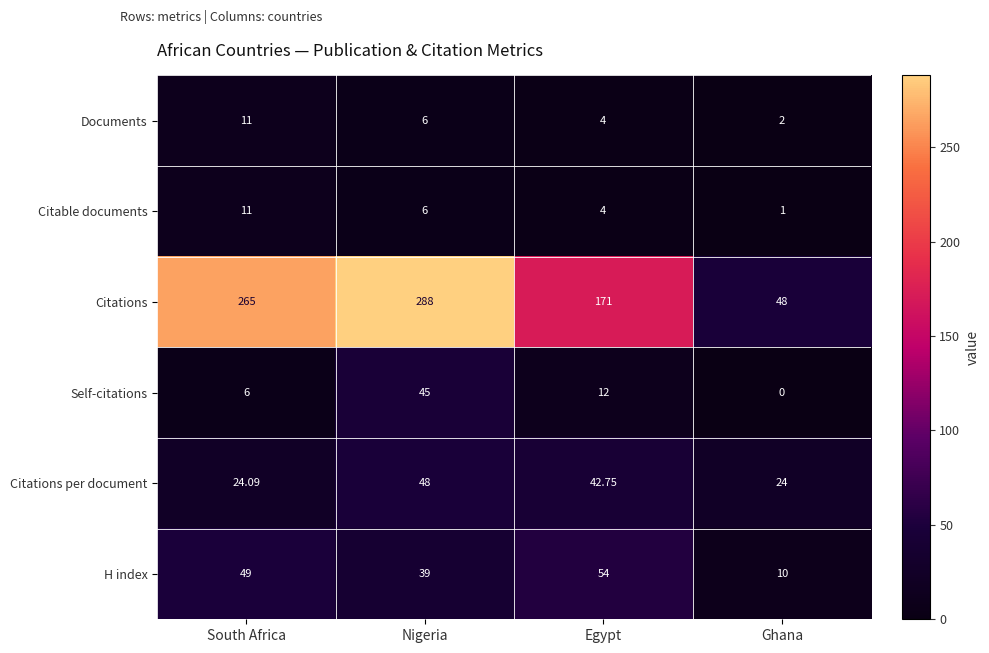

At which label is Citations per document closest to 36?

Egypt